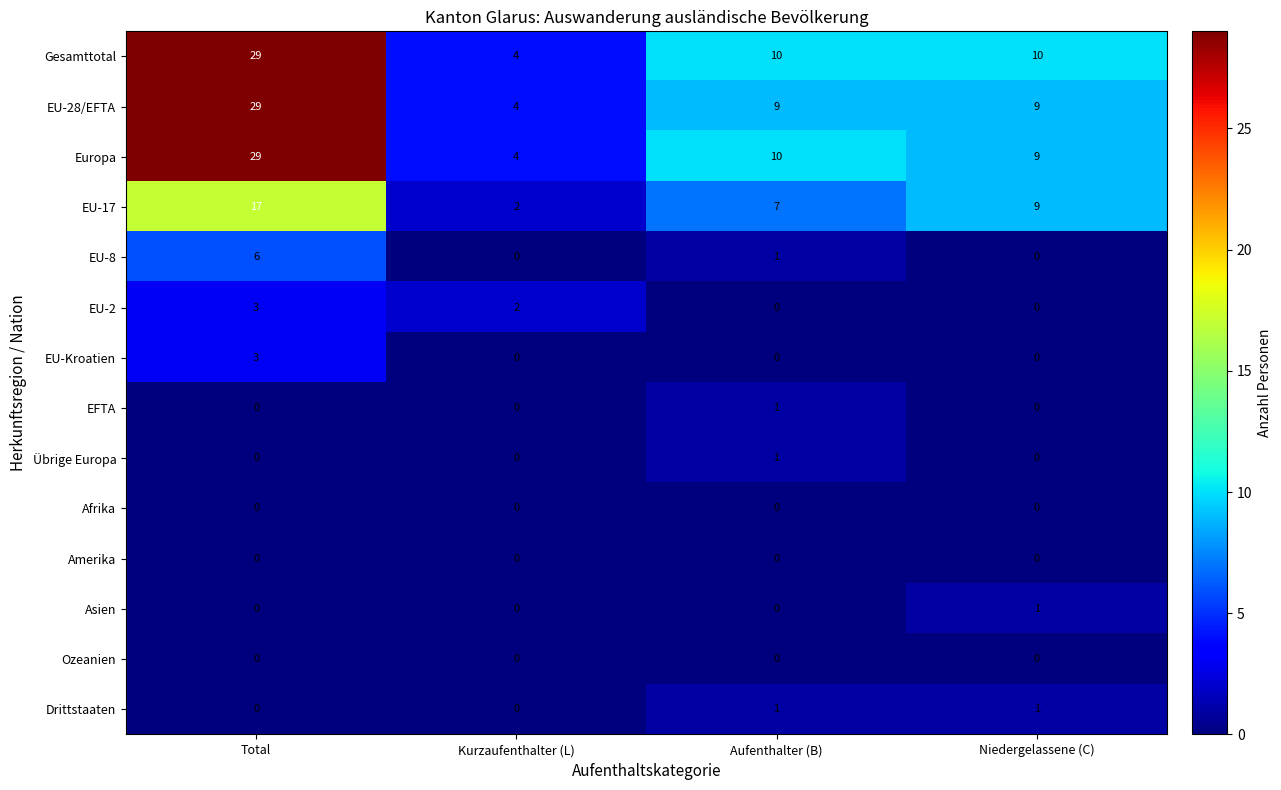

Between Kurzaufenthalter (L) and Niedergelassene (C), which series saw the biggest shift?

EU-17